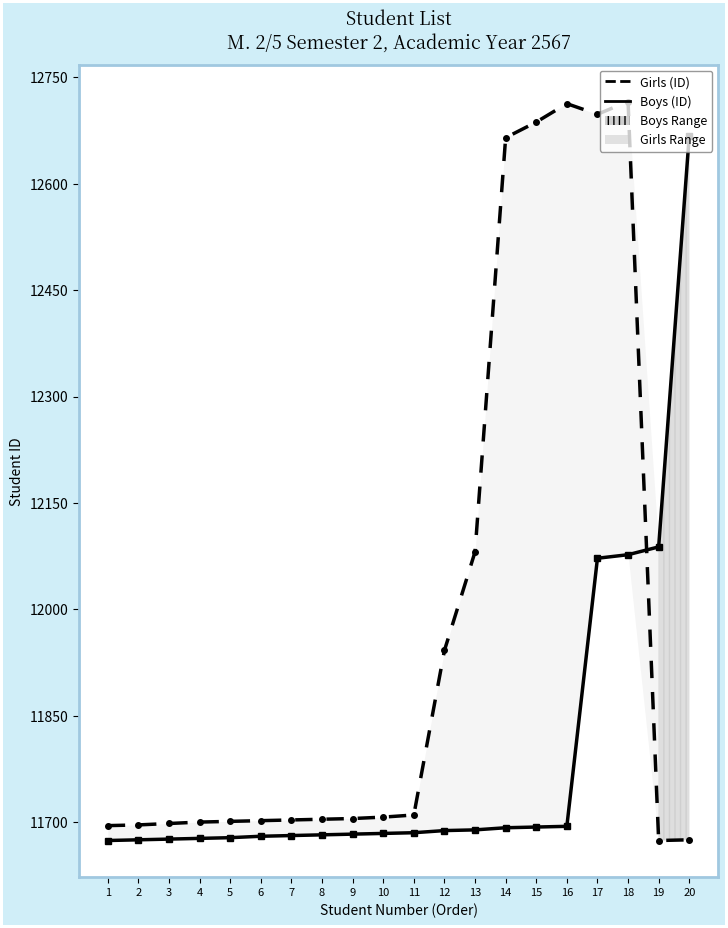

Rank the categories by Boys (ID) value from highest to lowest.

20, 19, 18, 17, 16, 15, 14, 13, 12, 11, 10, 9, 8, 7, 6, 5, 4, 3, 2, 1